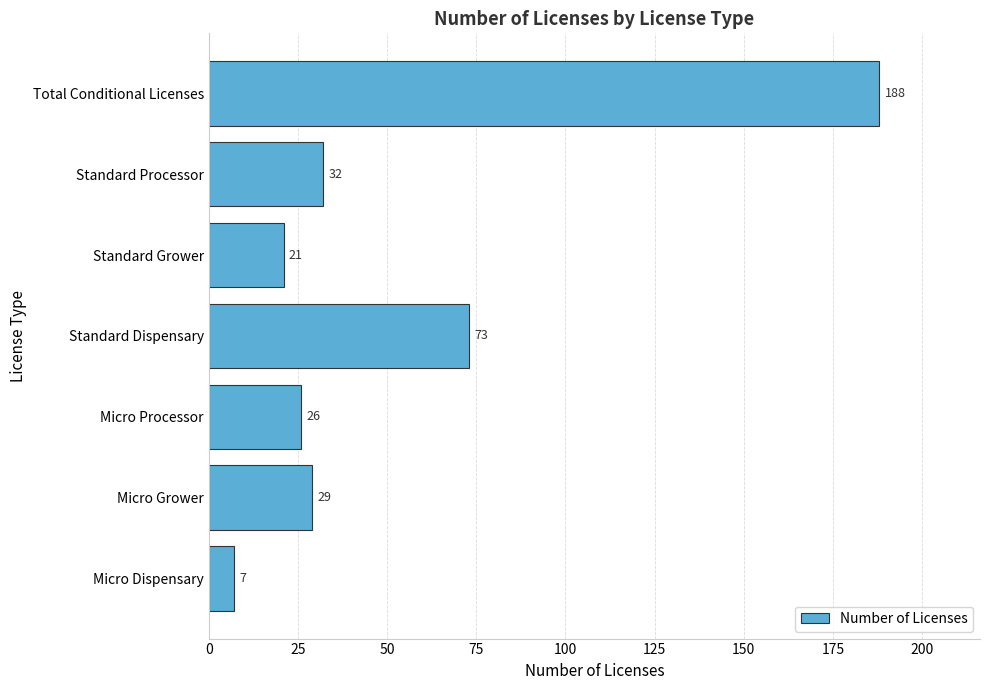

What is the minimum value shown in the chart?

7